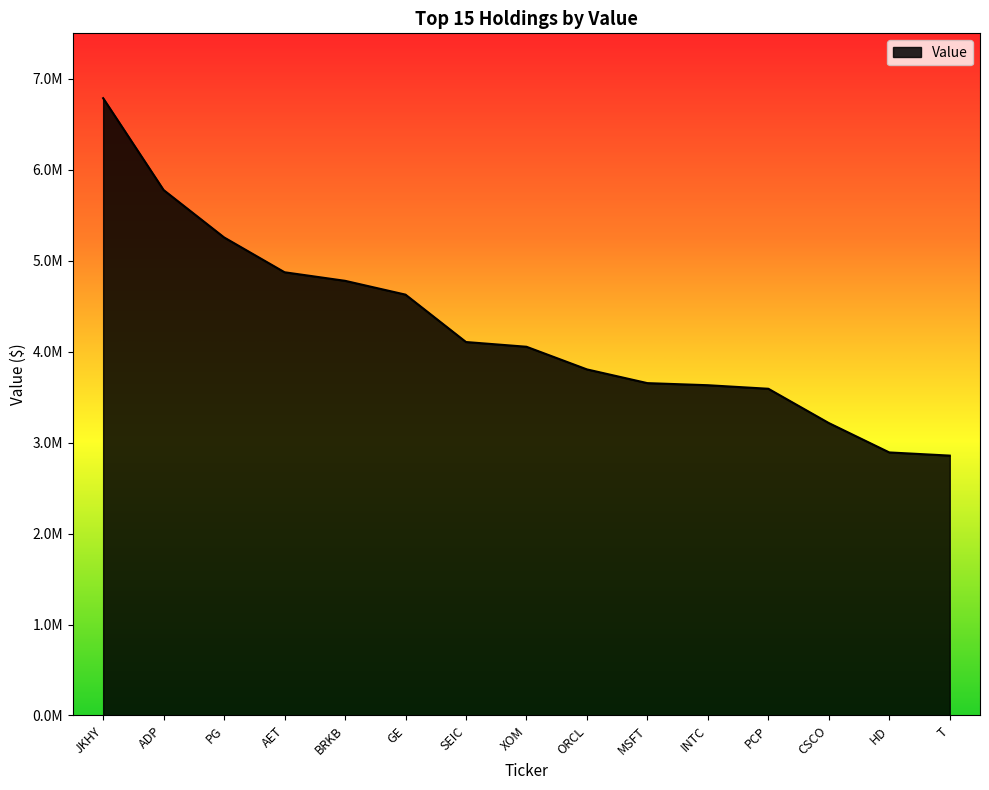

List the labels in order of value, largest first.

JKHY, ADP, PG, AET, BRKB, GE, SEIC, XOM, ORCL, MSFT, INTC, PCP, CSCO, HD, T